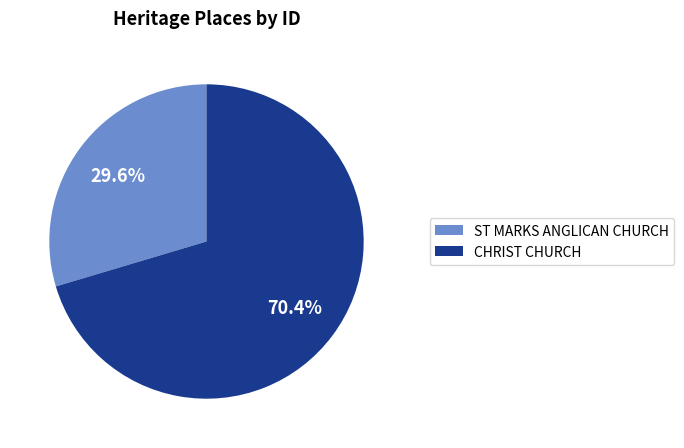

What percentage is the CHRIST CHURCH slice, to the nearest percent?

70%